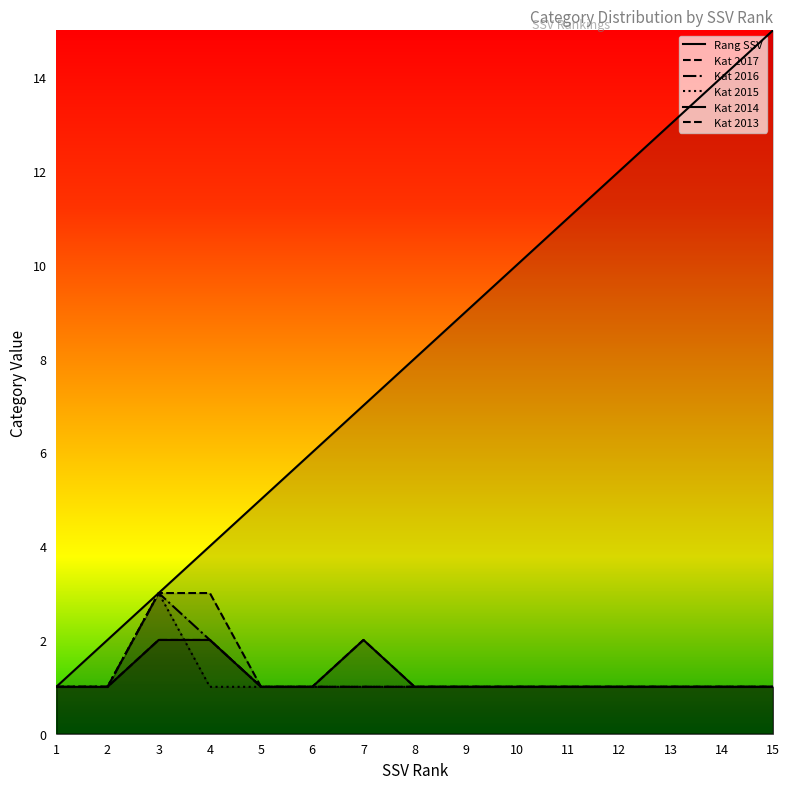

At 4, list the series in order from largest to smallest.

Rang SSV, Kat 2013, Kat 2017, Kat 2016, Kat 2014, Kat 2015